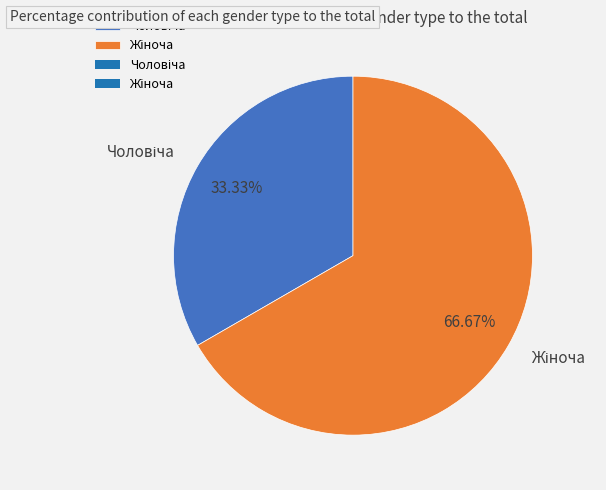

Does any single category account for the majority?

Yes